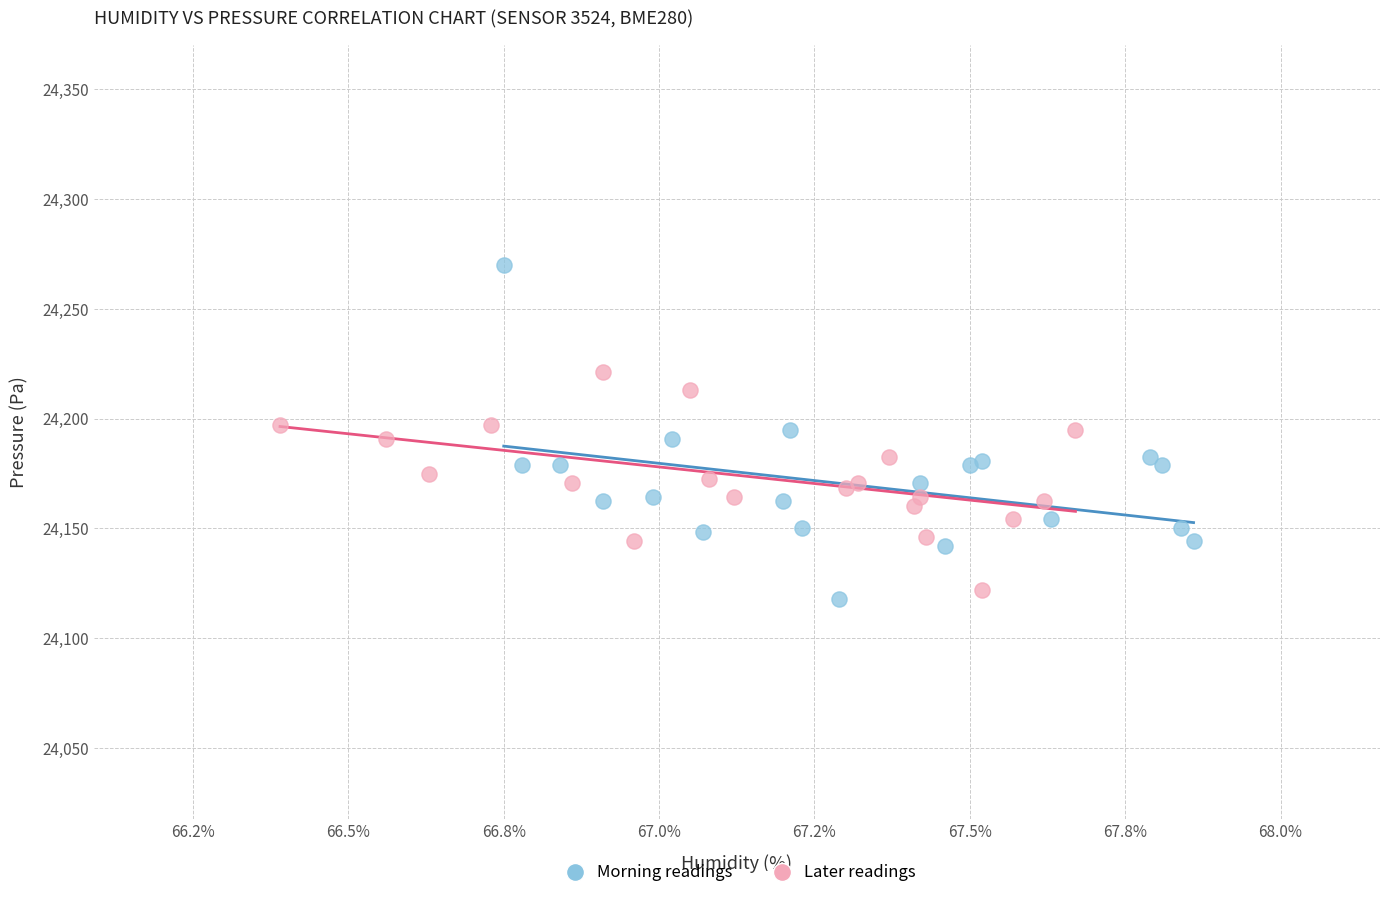

Which series contains the highest Y value?

Morning readings